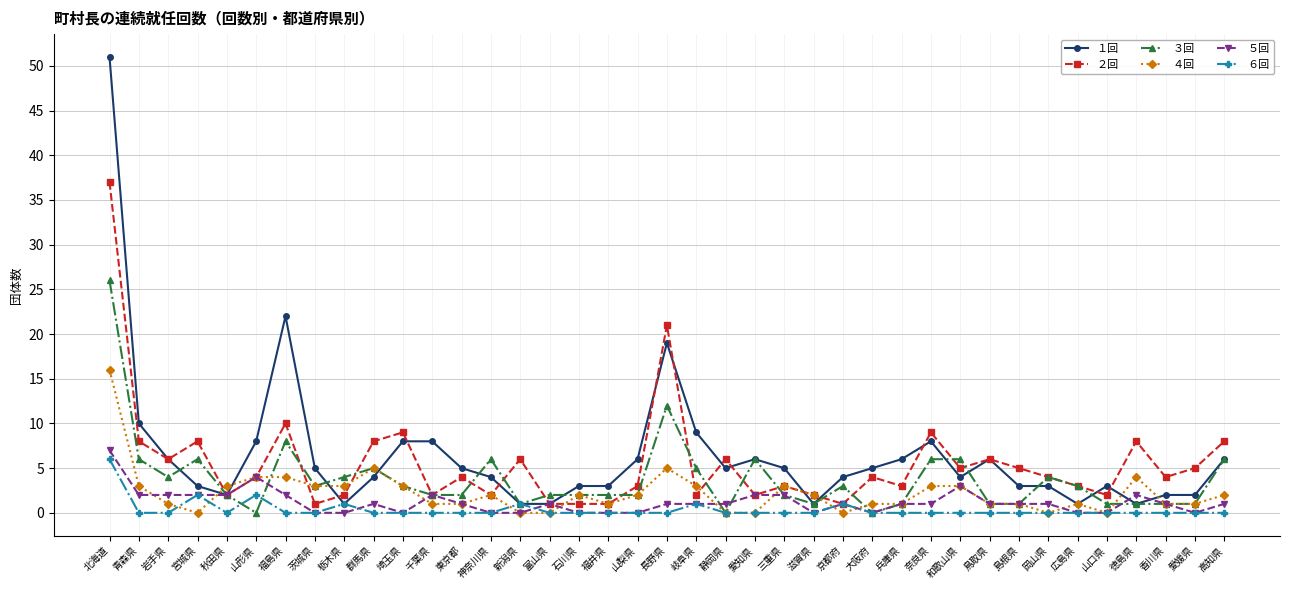

Rank the series by their maximum value, from lowest to highest.

６回, ５回, ４回, ３回, ２回, １回